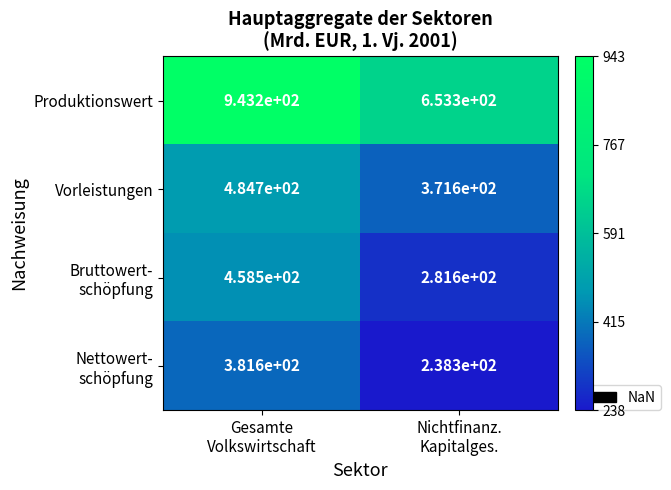

What is the smallest value displayed?

238.3